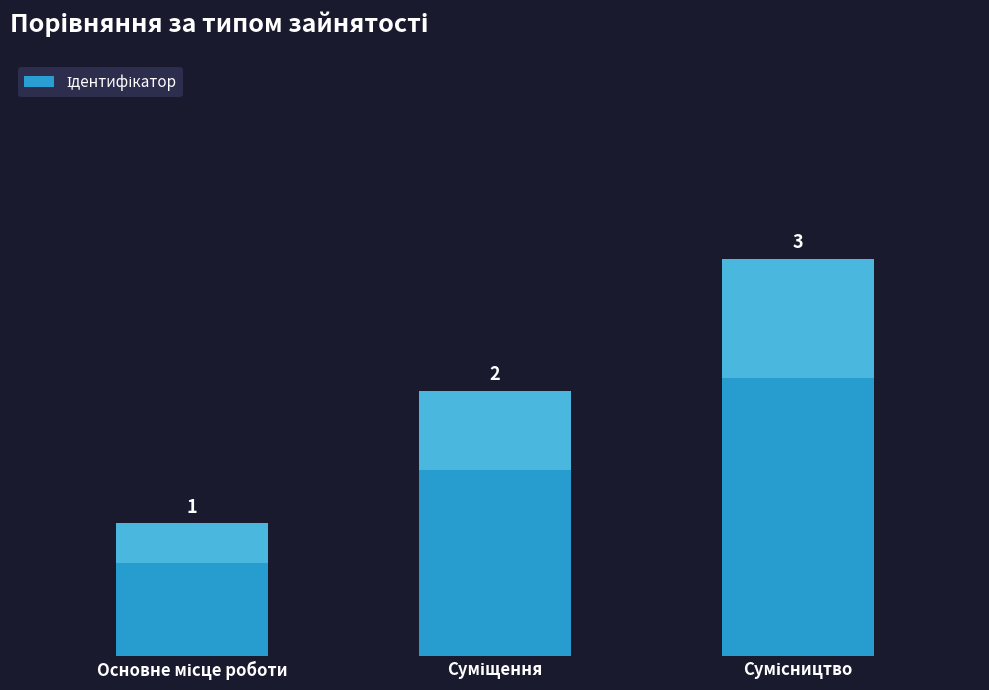

Count the values in the range 1 to 3.

3